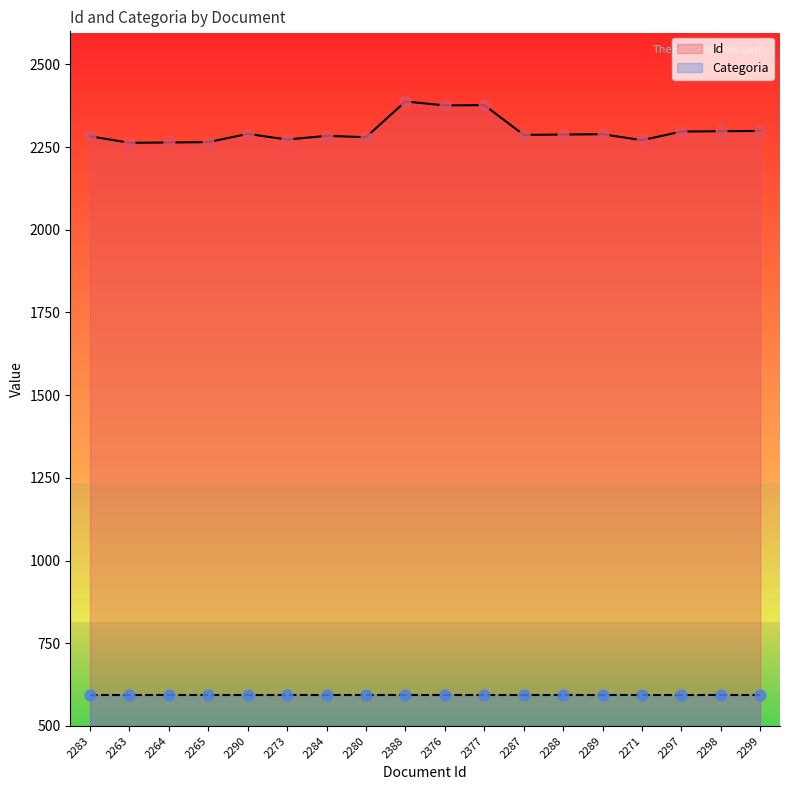

What is the ratio of the value at 2280 to the value at 2271?

1.0